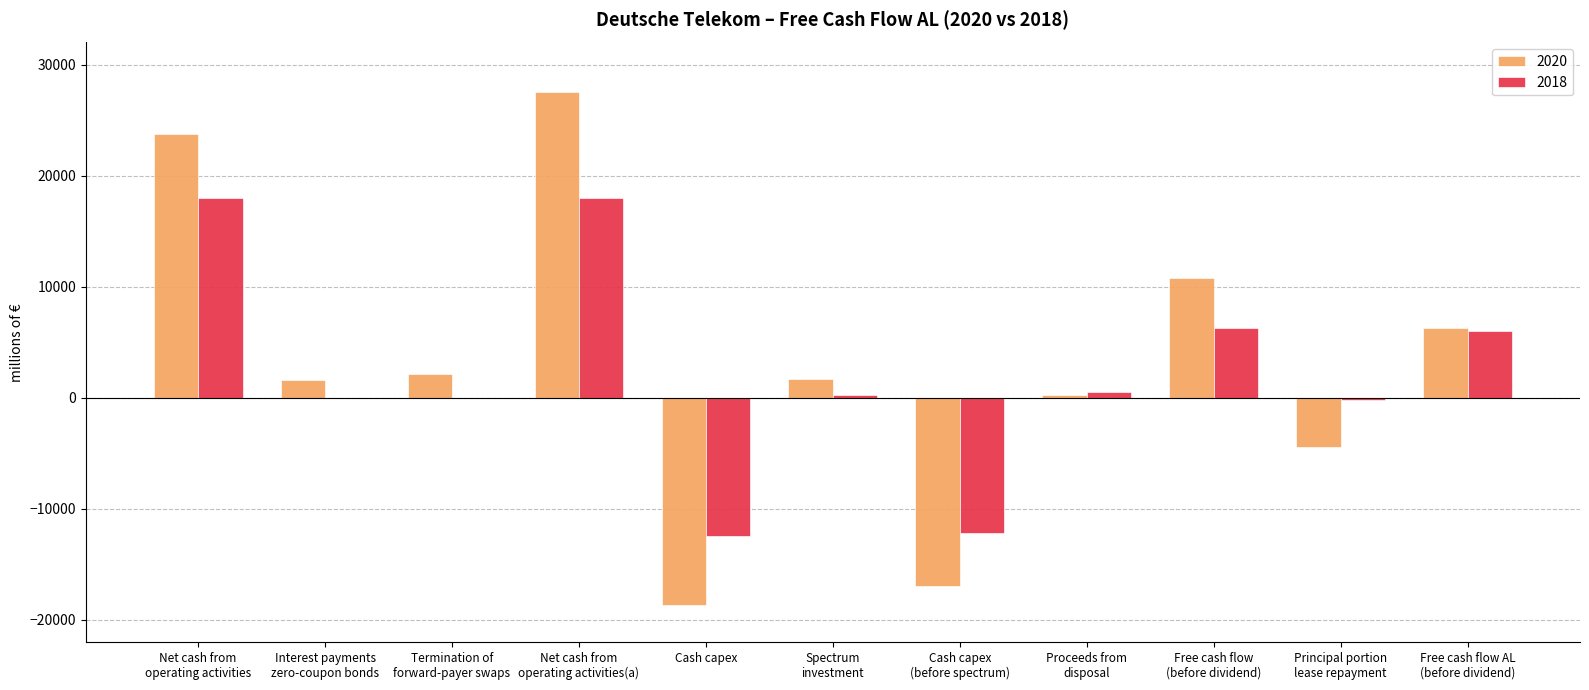

Count the number of data series in this chart.

2